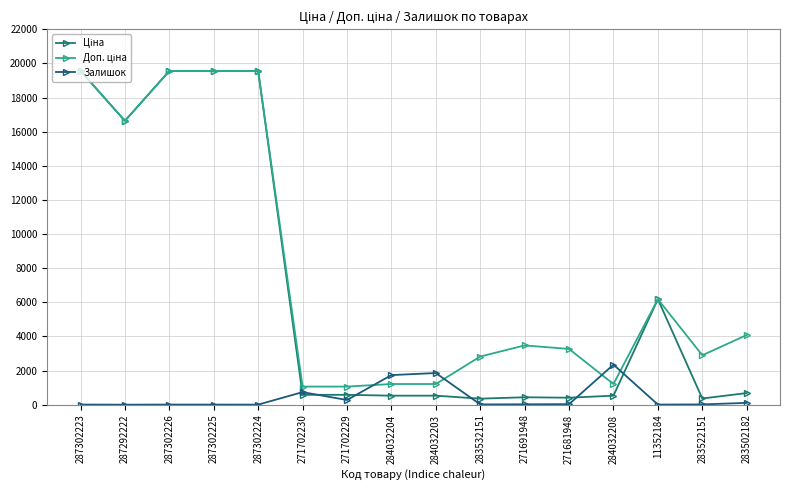

What is the highest value of the Доп. ціна series?

19564.9